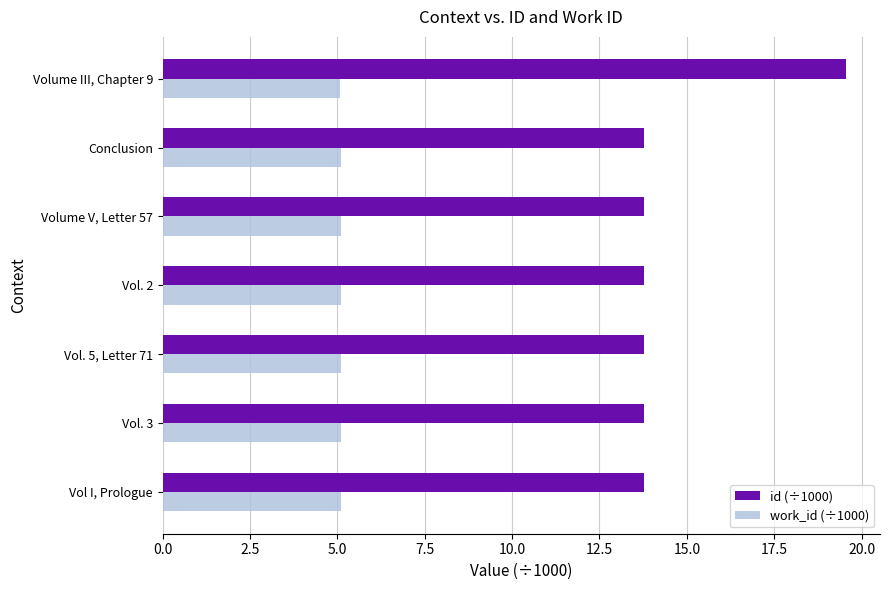

Which label corresponds to the largest value in the chart?

Volume III, Chapter 9